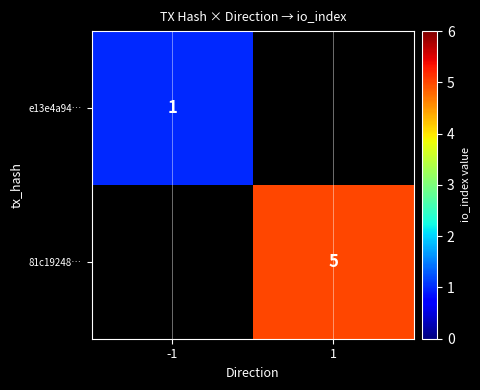

How many series are shown in this chart?

2